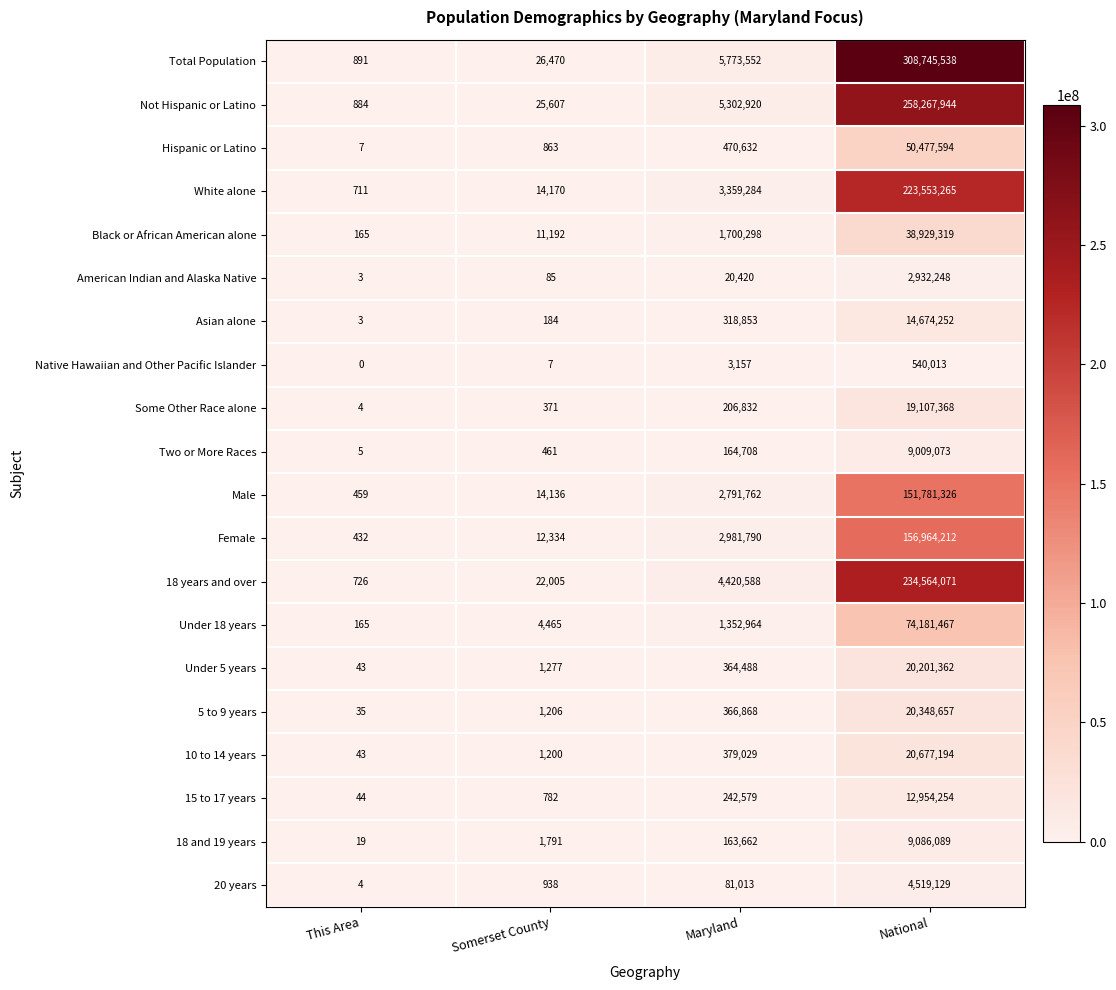

List the series in order of their peak value, lowest first.

Native Hawaiian and Other Pacific Islander, American Indian and Alaska Native, 20 years, Two or More Races, 18 and 19 years, 15 to 17 years, Asian alone, Some Other Race alone, Under 5 years, 5 to 9 years, 10 to 14 years, Black or African American alone, Hispanic or Latino, Under 18 years, Male, Female, White alone, 18 years and over, Not Hispanic or Latino, Total Population